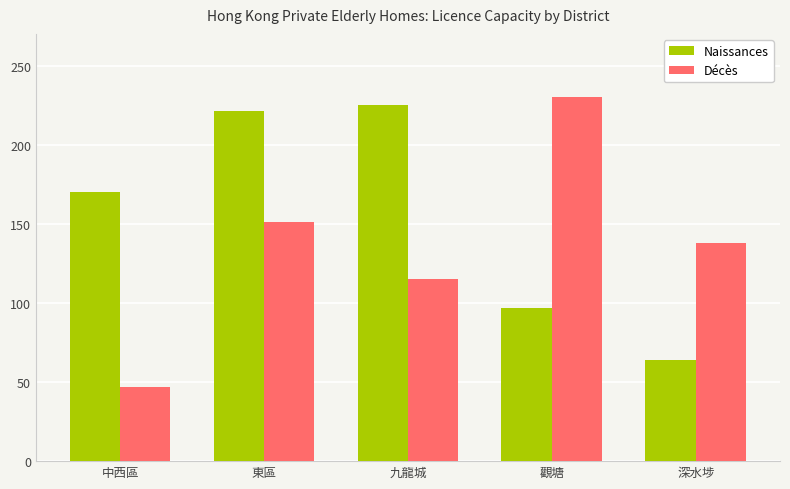

Where does the Décès series first go above 138?

東區